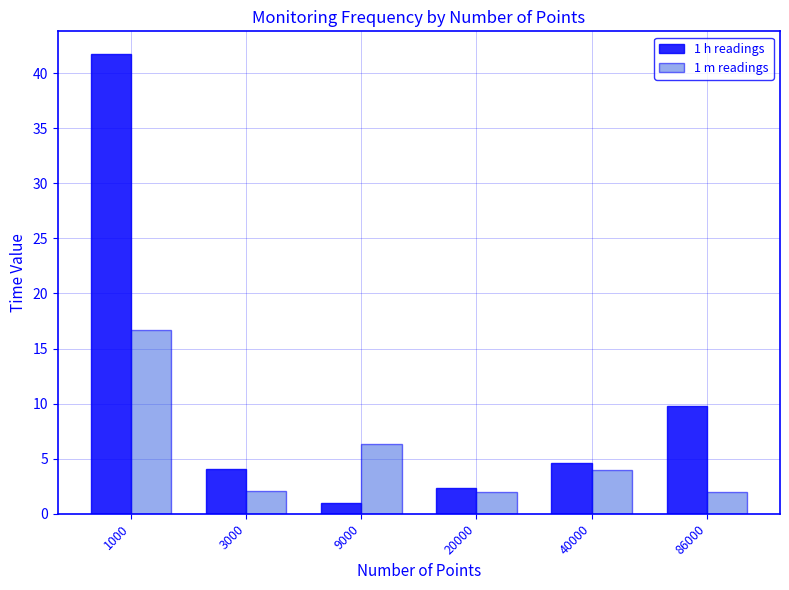

What is the lowest value of the 1 m readings series?

2.0